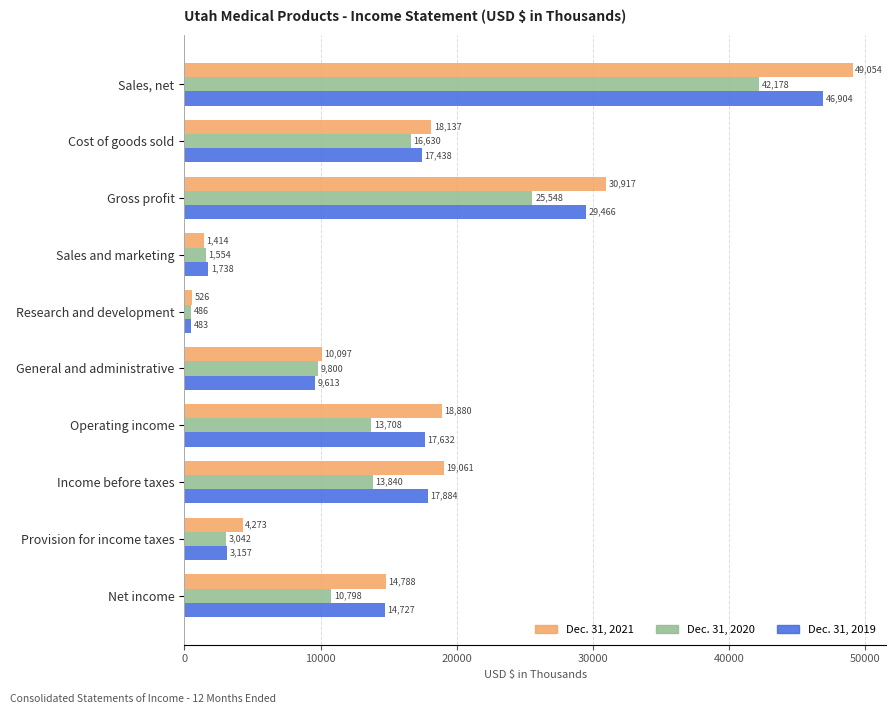

What is the spread (max minus min) of values at Income before taxes?

5221